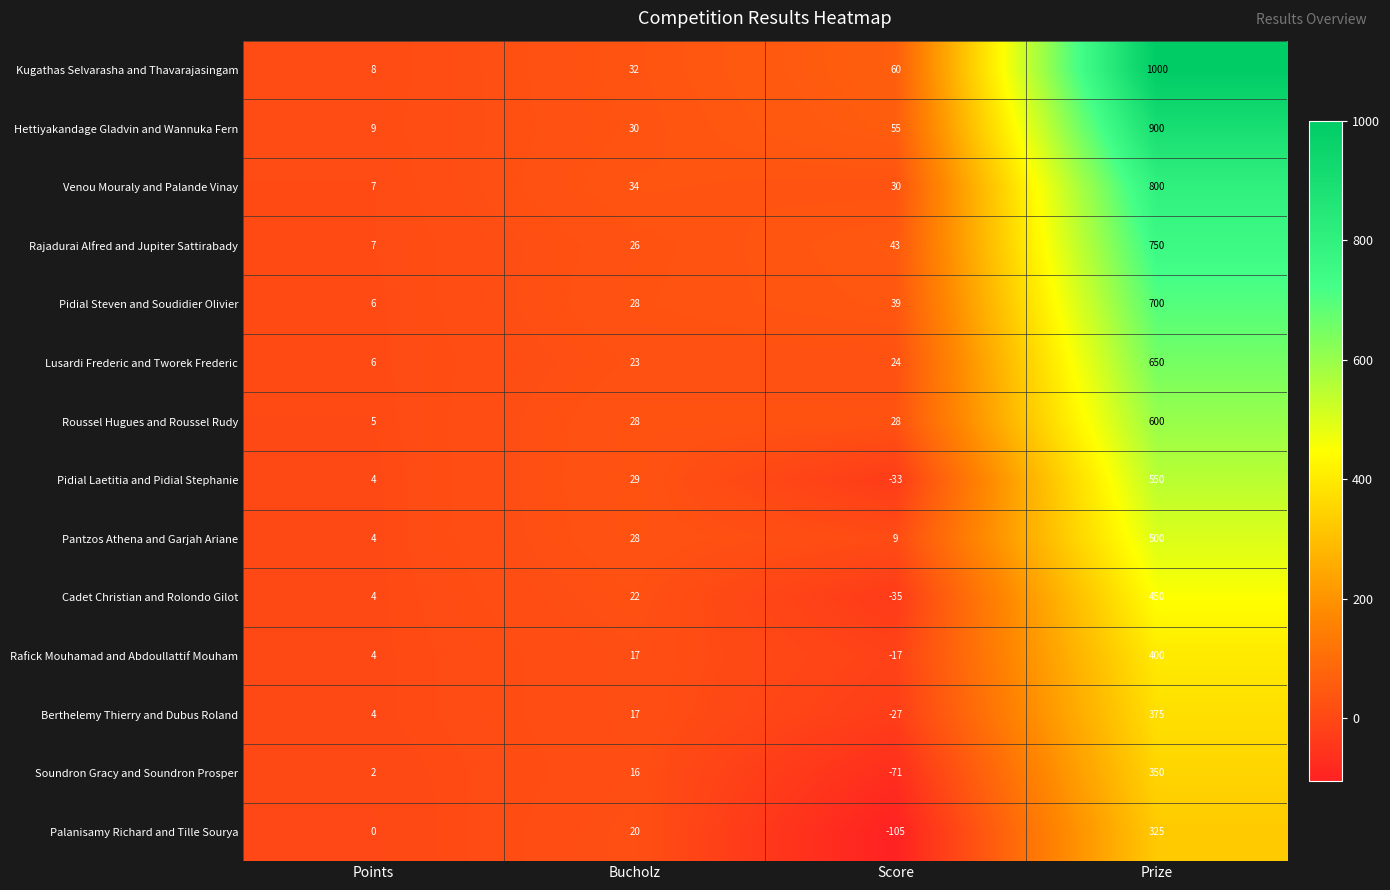

Is it true that Soundron Gracy and Soundron Prosper equals 0 at Points?

False